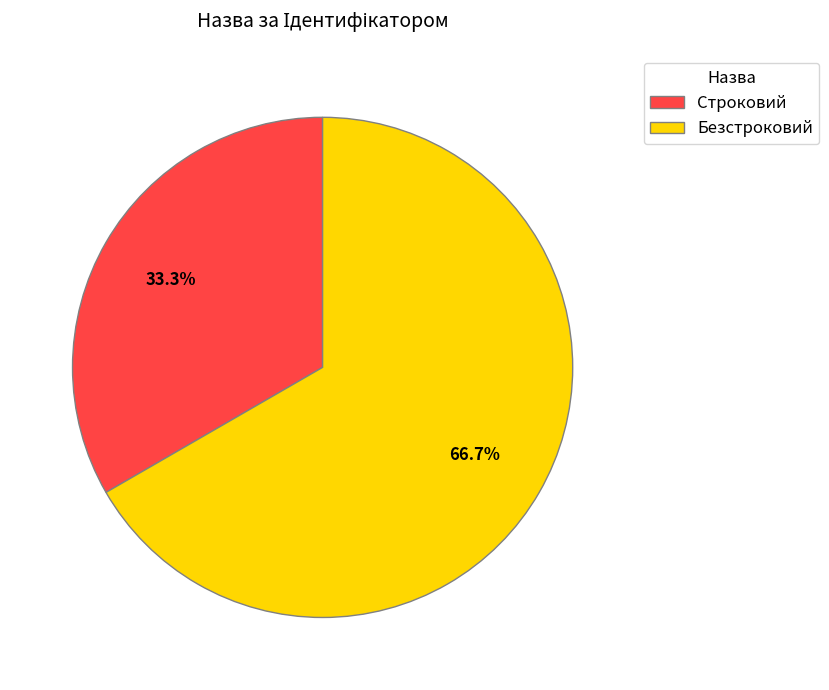

Which category has the biggest portion of the pie?

Безстроковий